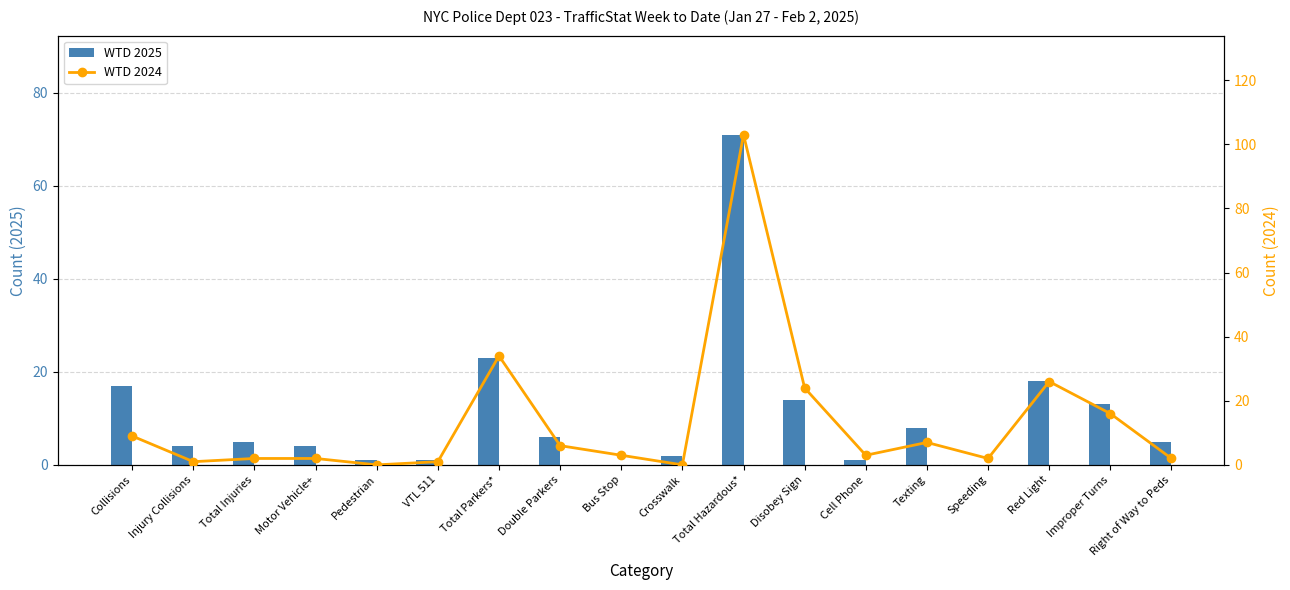

Count the number of categories in the chart.

18